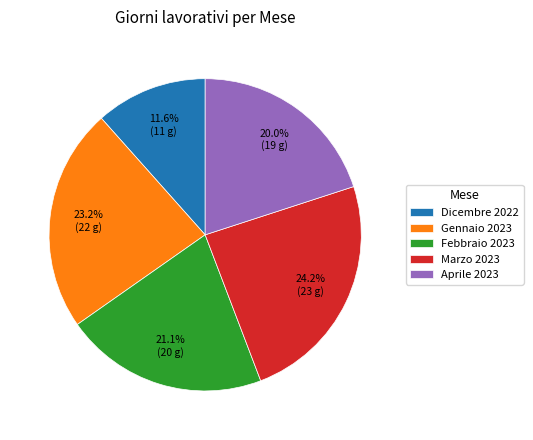

Is the sum of Gennaio 2023 and Aprile 2023 greater than half?

No